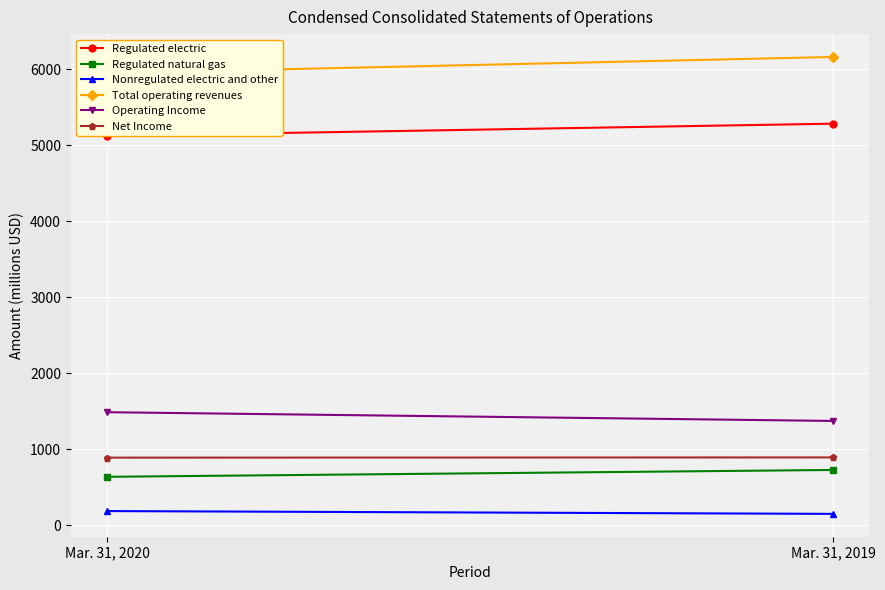

What is the sum of the Net Income values at Mar. 31, 2019 and Mar. 31, 2020?

1783